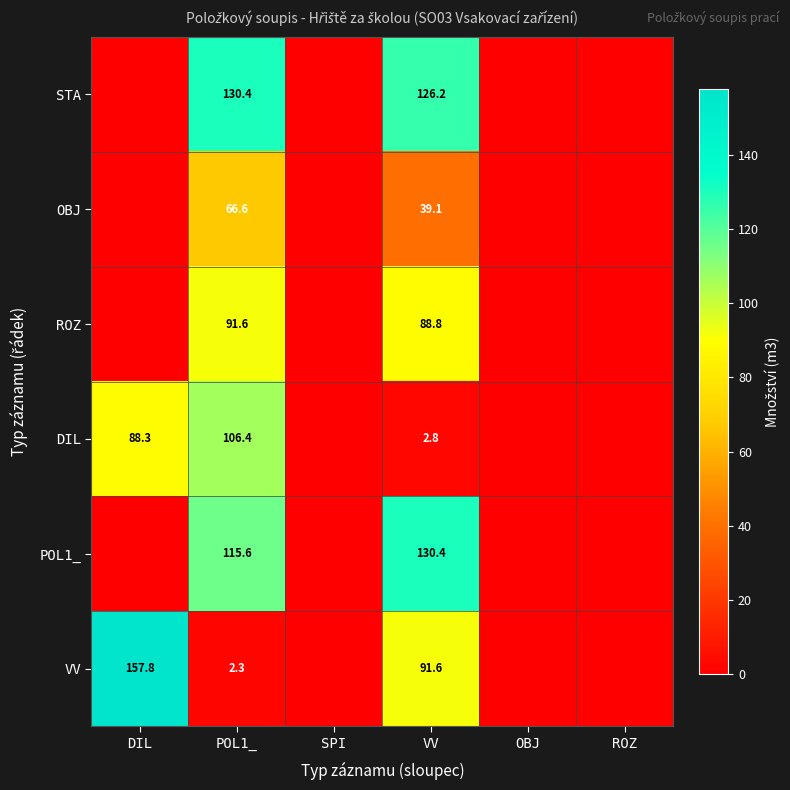

What is the total value across all series at POL1_?

512.9